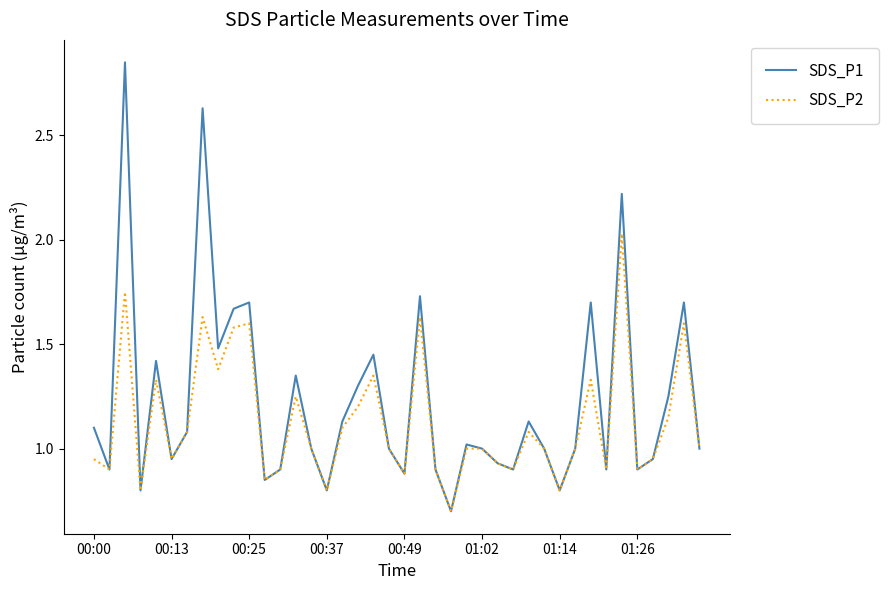

Which series has the largest range (max minus min)?

SDS_P1